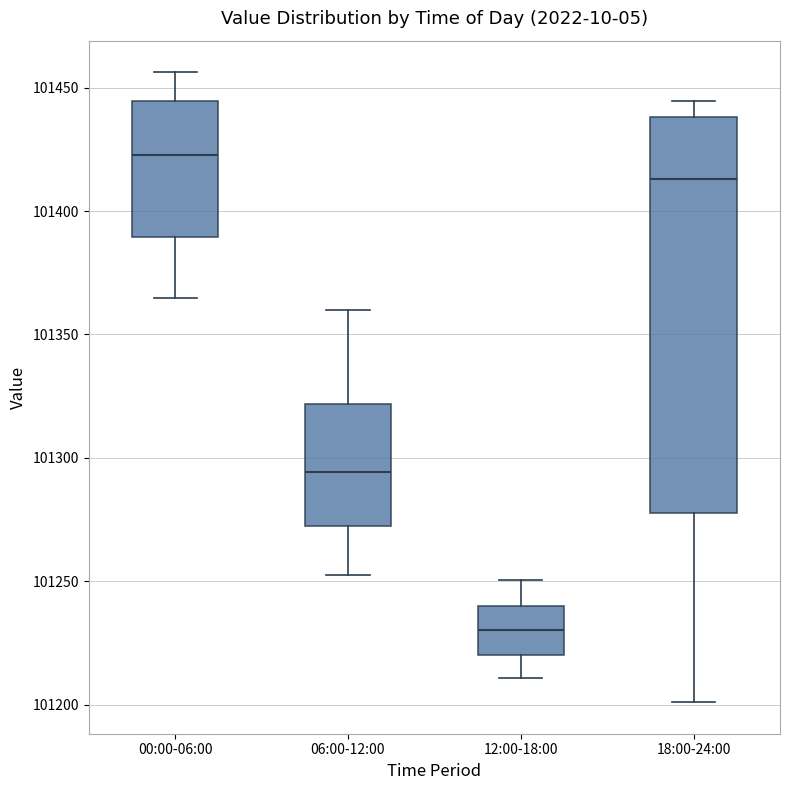

Where does the median line of the box for 12:00-18:00 sit on the y-axis? The values are not printed on the chart, so give them approximately, as read against the axis.

101230